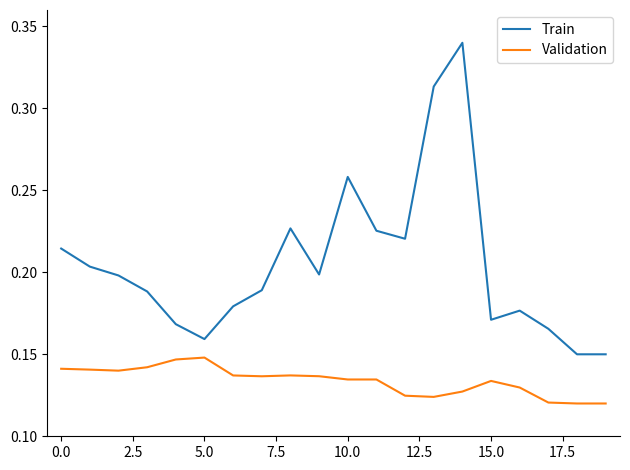

Which series has the widest spread of values?

Train